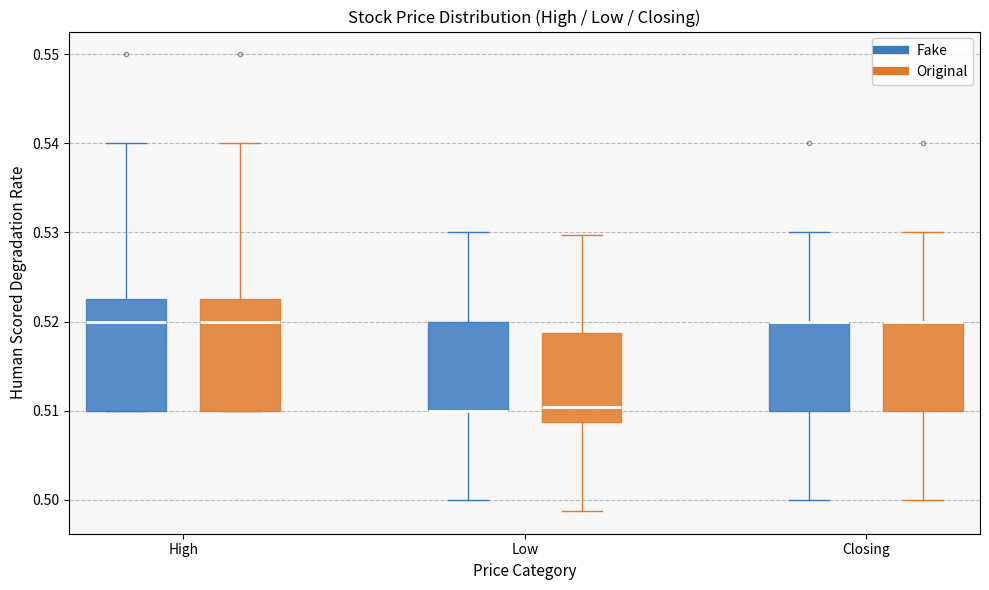

Reading left to right, transcribe this box plot: for each box, give where its median line is, the range the box spans, and where its two whiskers end, as read against the y-axis. The values are not printed on the chart, so give them approximately, as read against the axis.

High (Fake): median 0.520, box 0.510 to 0.523, whiskers 0.510 to 0.540
High (Original): median 0.520, box 0.510 to 0.523, whiskers 0.510 to 0.540
Low (Fake): median 0.510 (drawn on the box's lower edge), box 0.510 to 0.520, whiskers 0.500 to 0.530
Low (Original): median 0.510, box 0.509 to 0.519, whiskers 0.499 to 0.530
Closing (Fake): median 0.520 (drawn on the box's upper edge), box 0.510 to 0.520, whiskers 0.500 to 0.530
Closing (Original): median 0.520 (drawn on the box's upper edge), box 0.510 to 0.520, whiskers 0.500 to 0.530